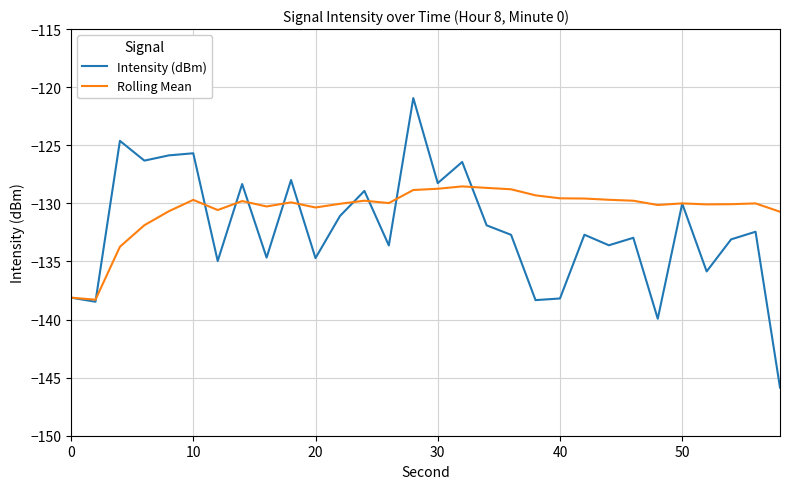

Which series has the largest range (max minus min)?

Intensity (dBm)